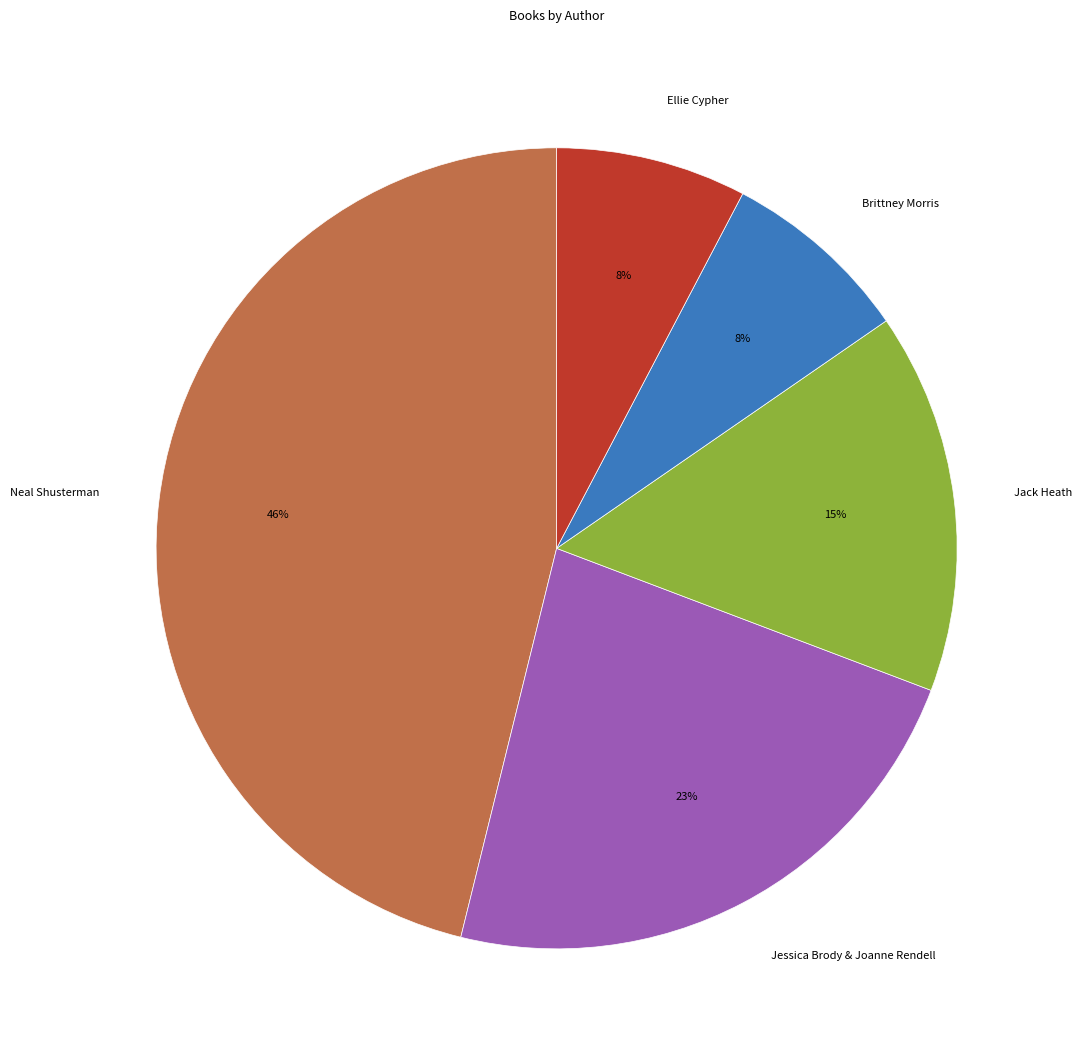

Which slice is the largest?

Neal Shusterman